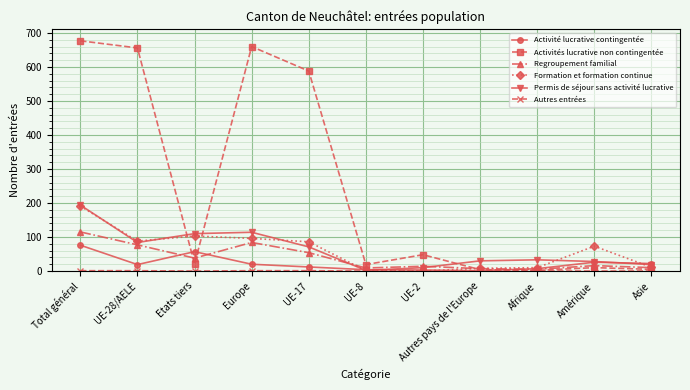

What is the maximum value shown in the chart?

677